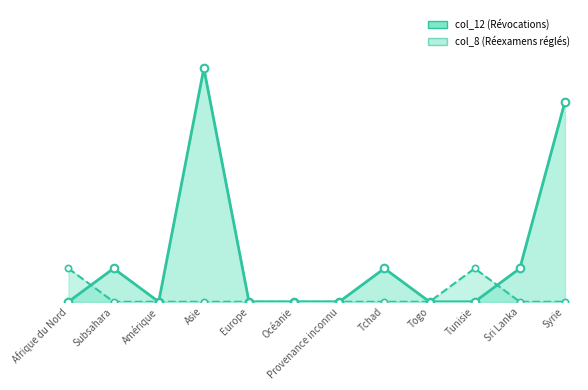

At how many categories does at least one series exceed 1?

2